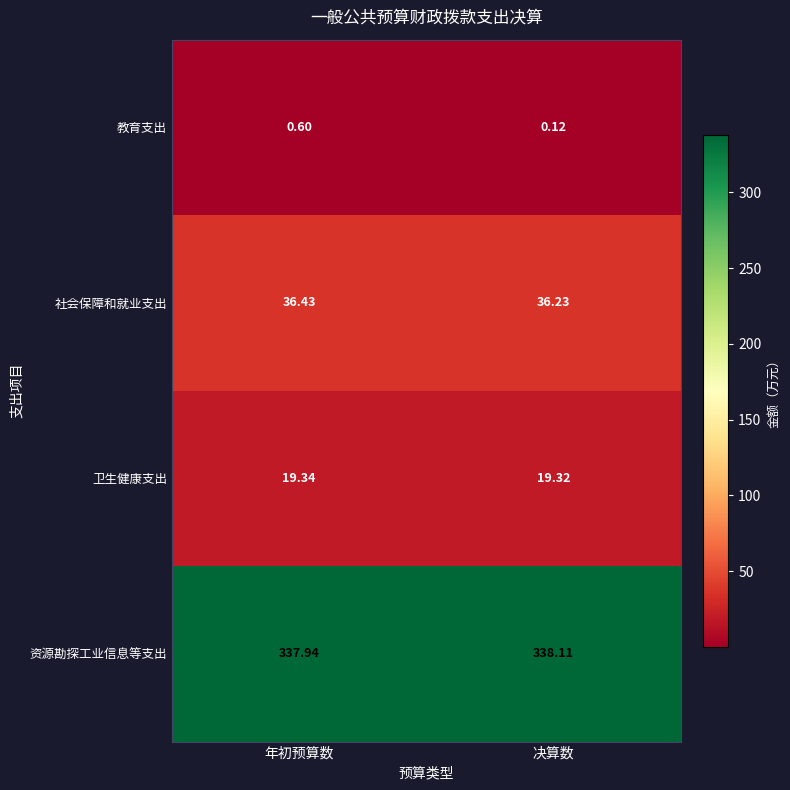

At which label does 社会保障和就业支出 reach its minimum?

决算数